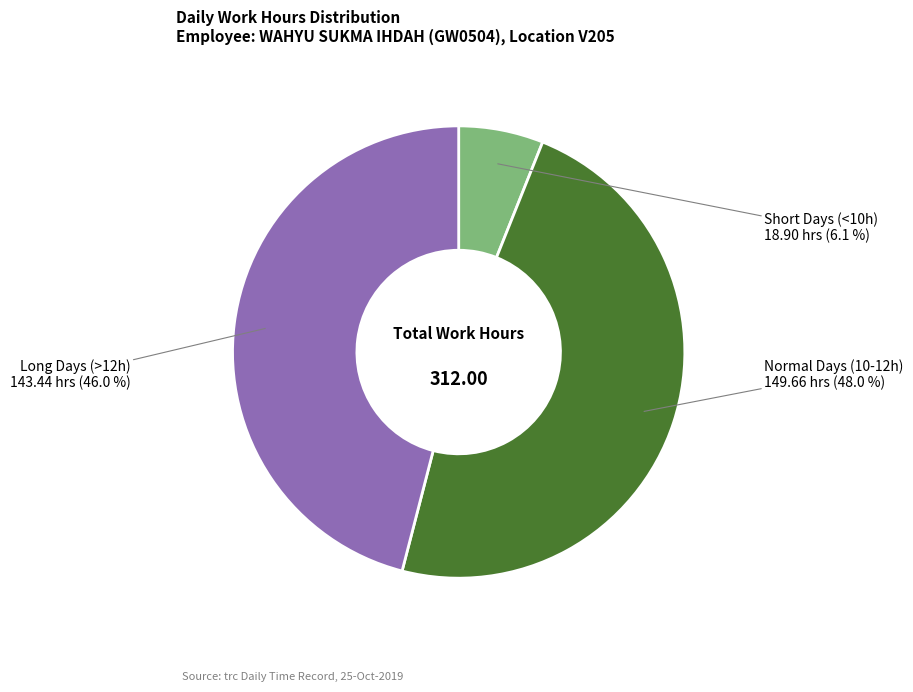

To the nearest percent, what is the average slice percentage?

33%